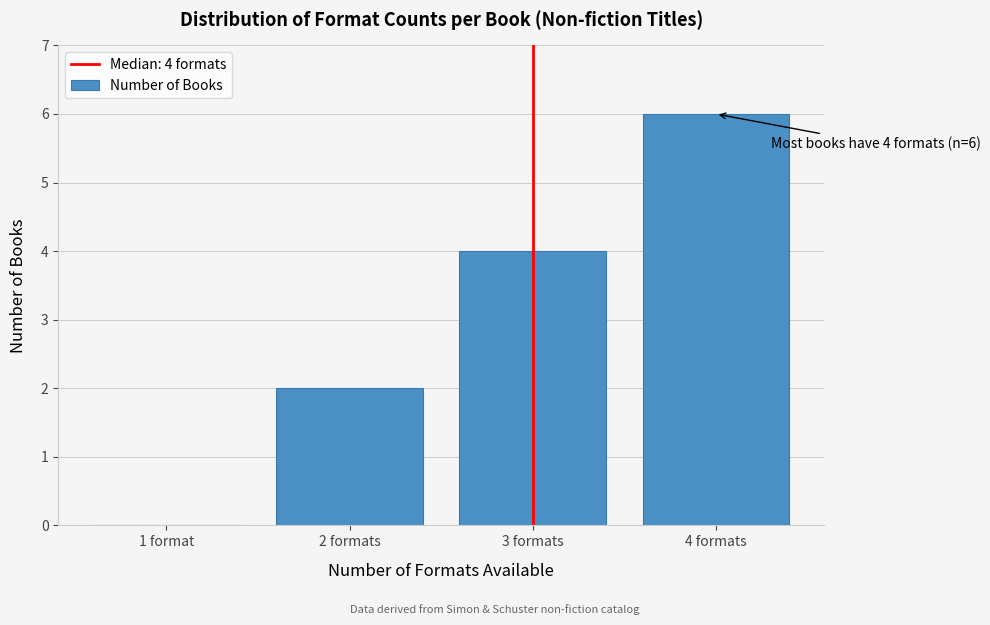

Reading left to right, extract all data points from this chart.

1 format=0	2 formats=2	3 formats=4	4 formats=6